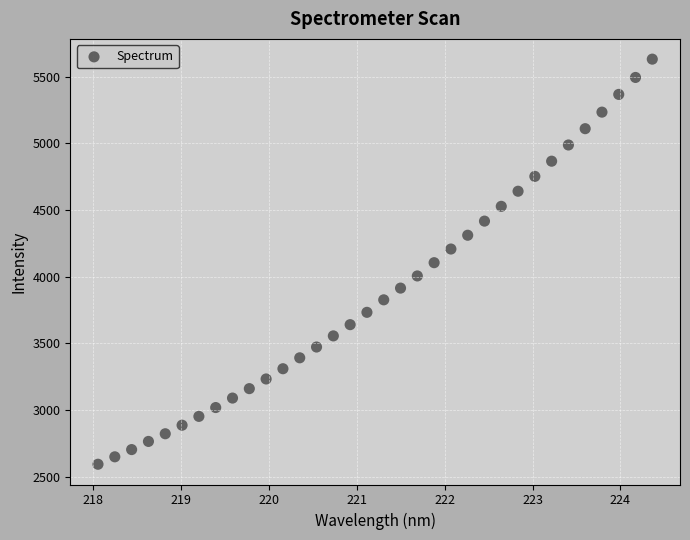

What is the range of X values (max minus min)?

6.3